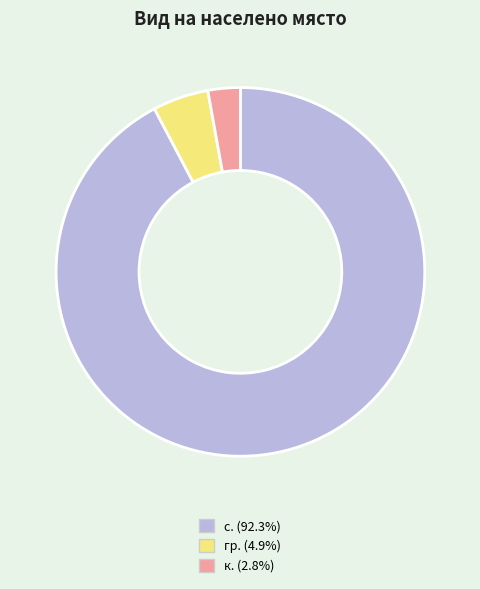

How many slices are in this pie chart?

3